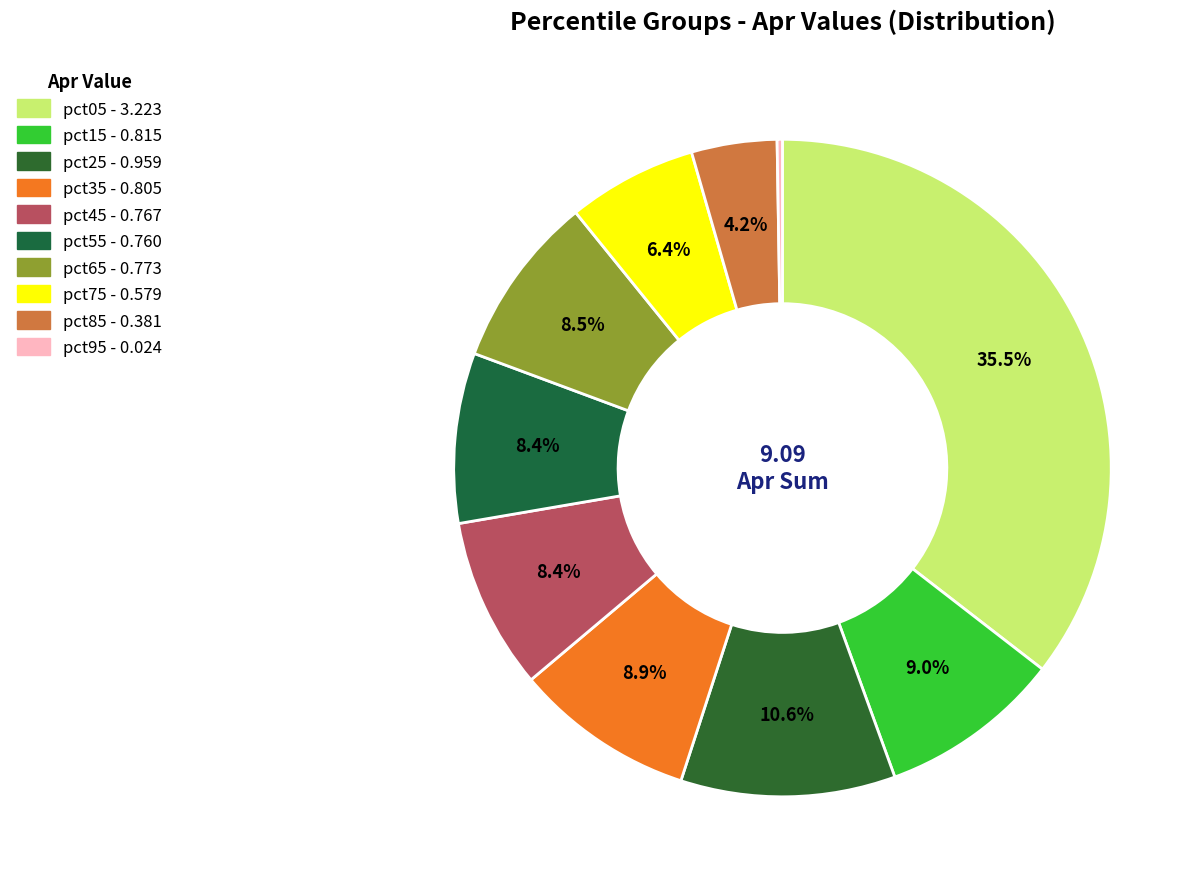

Which slice is the smallest?

pct95